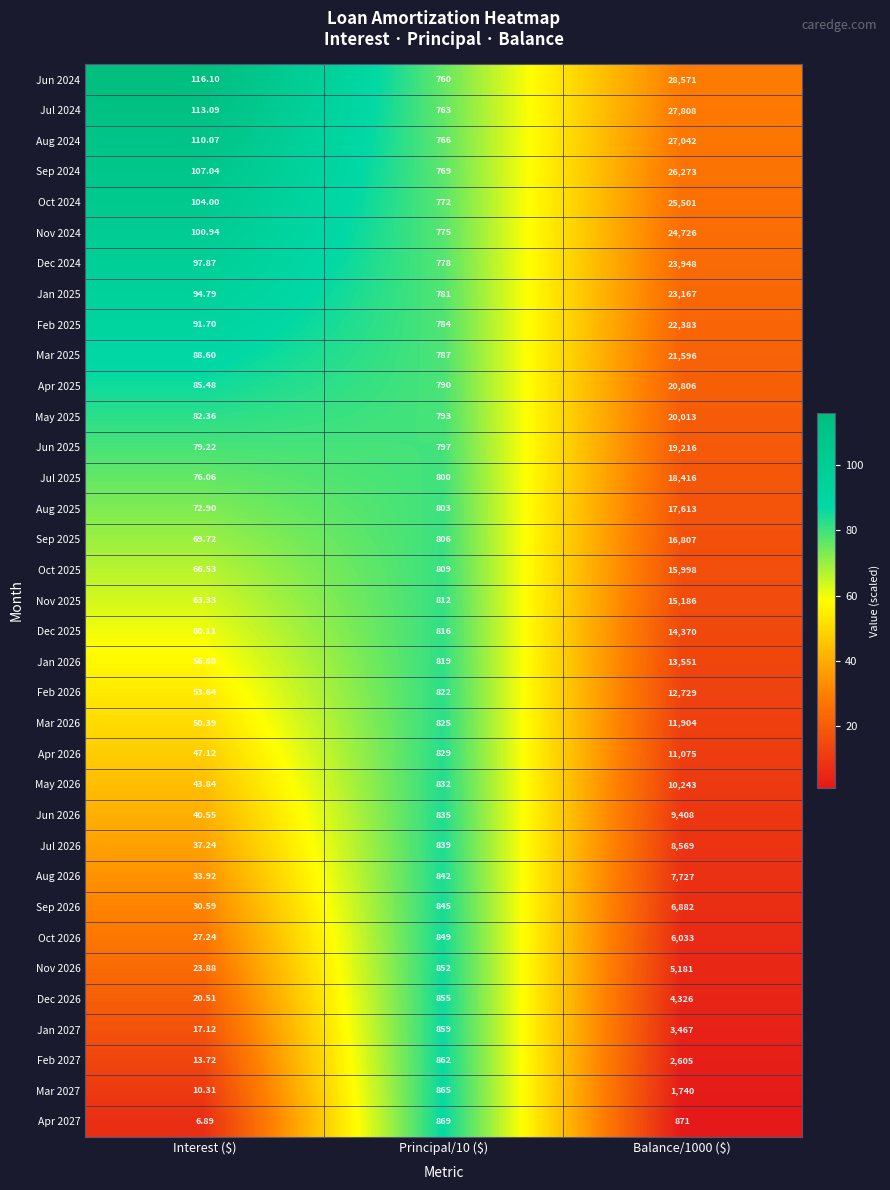

Which category has the lowest value in the Jun 2024 series?

Interest ($)